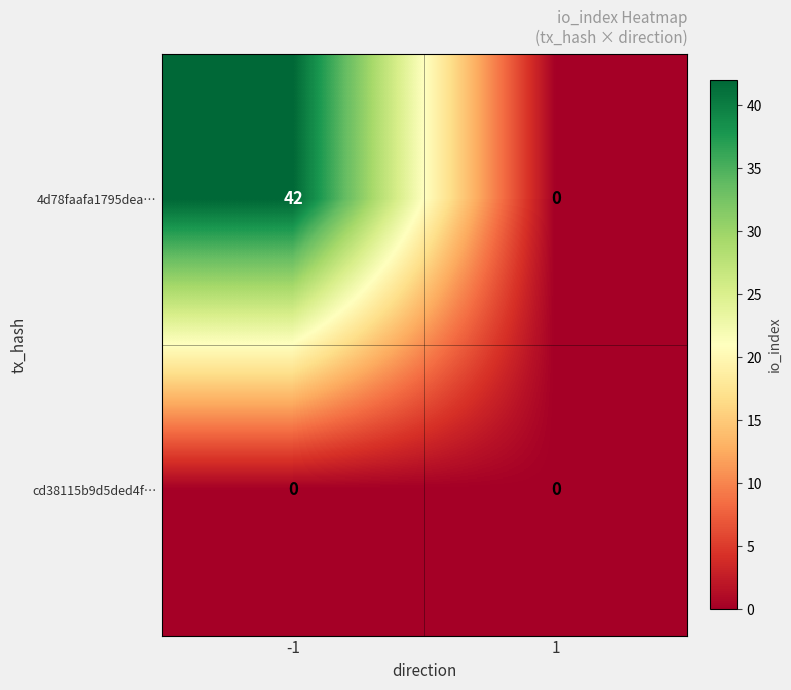

What is the greatest value displayed?

42